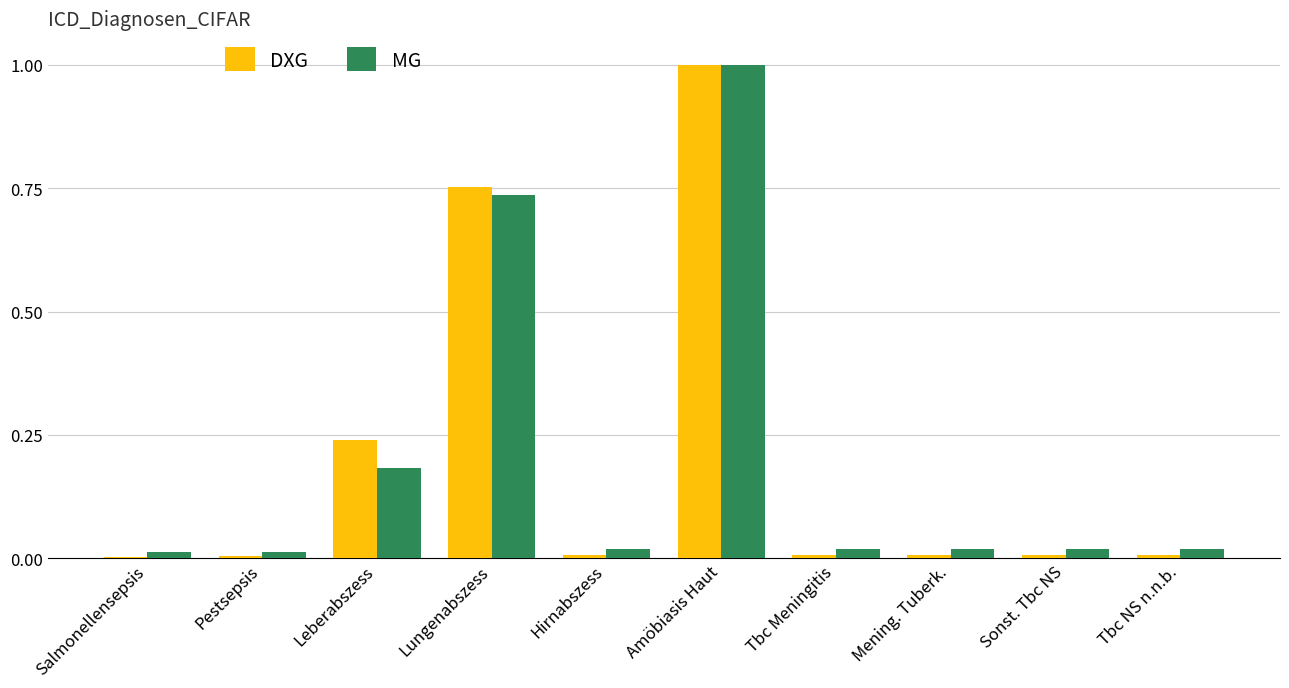

How many bars are there in total?

20